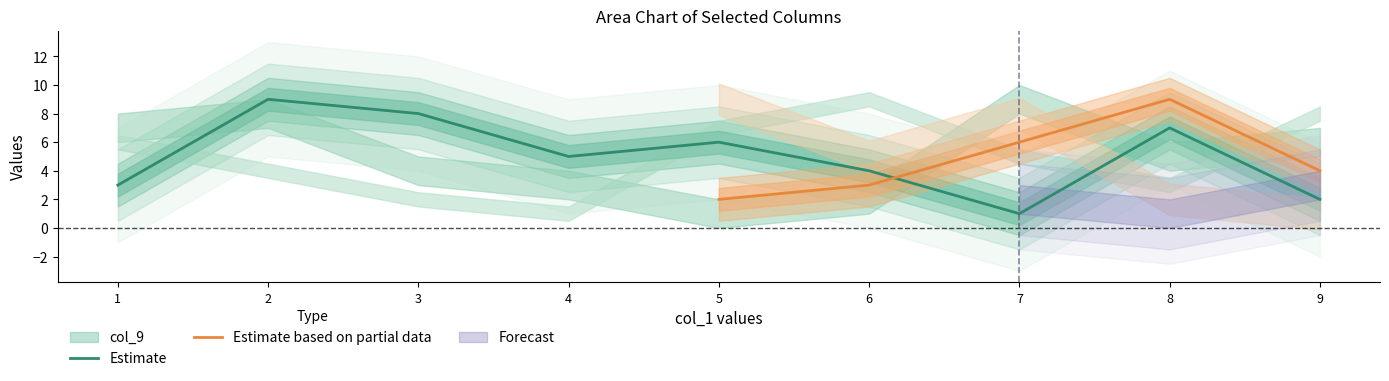

Is it true that Estimate equals 8 at 4?

False